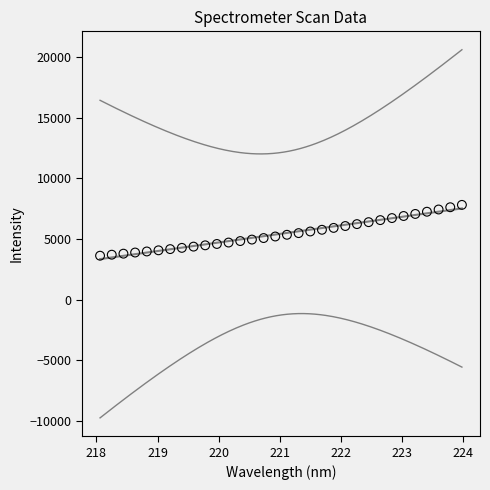

What is the range of Y values (max minus min)?

4184.5